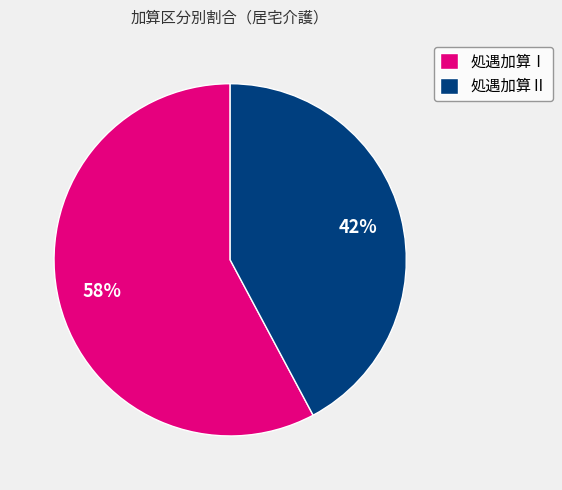

How many segments does this pie chart have?

2